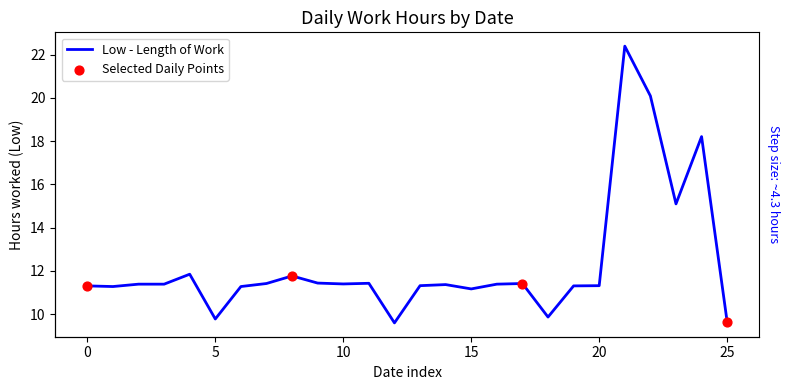

What is the ratio of the value at 1 to the value at 8?

1.0